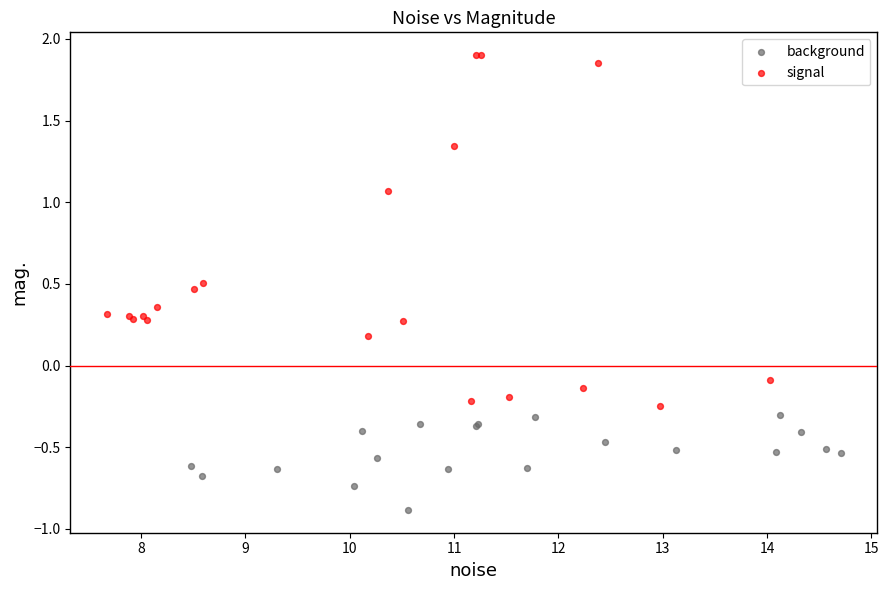

Which series has the widest spread of Y values?

signal